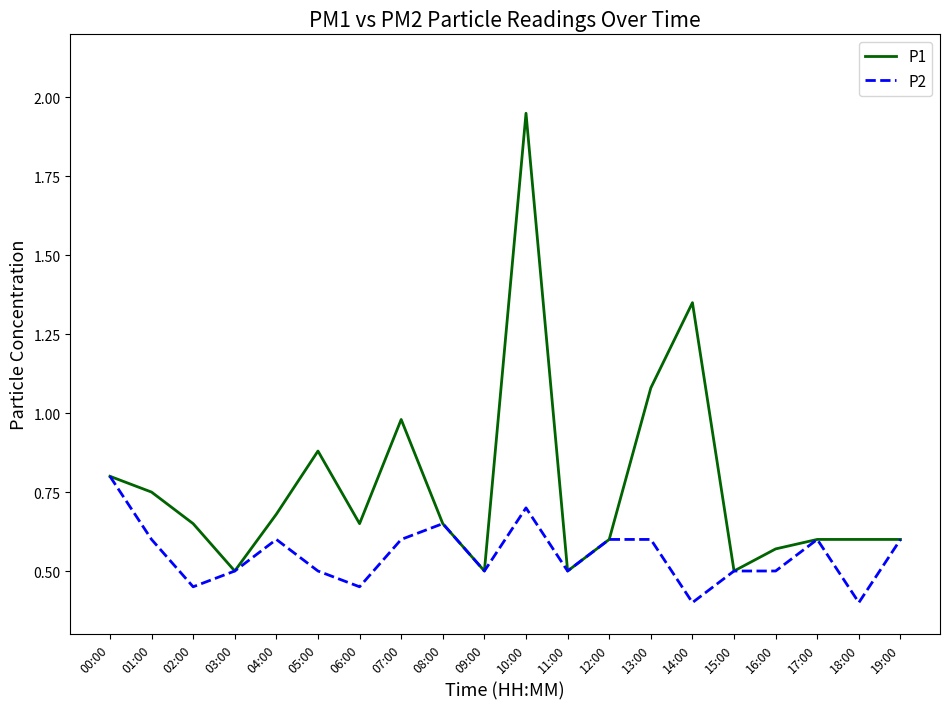

True or false: P2 has more than 2 interior local peaks.

True